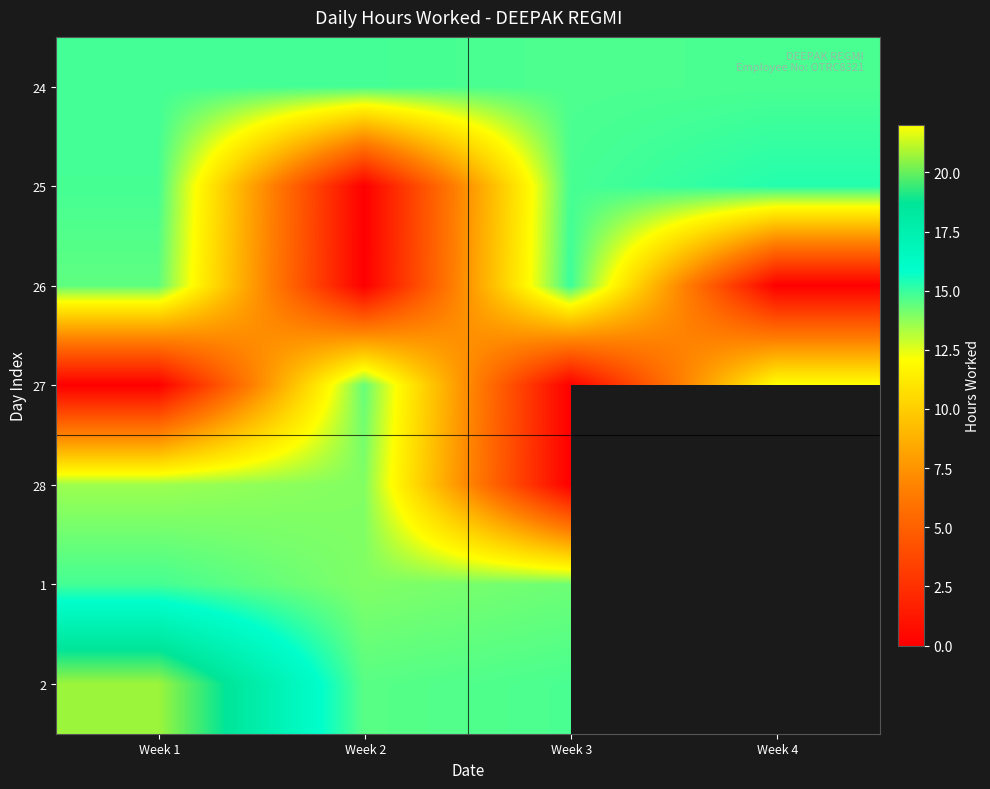

Is it true that 27 equals 4.5 at Week 2?

False